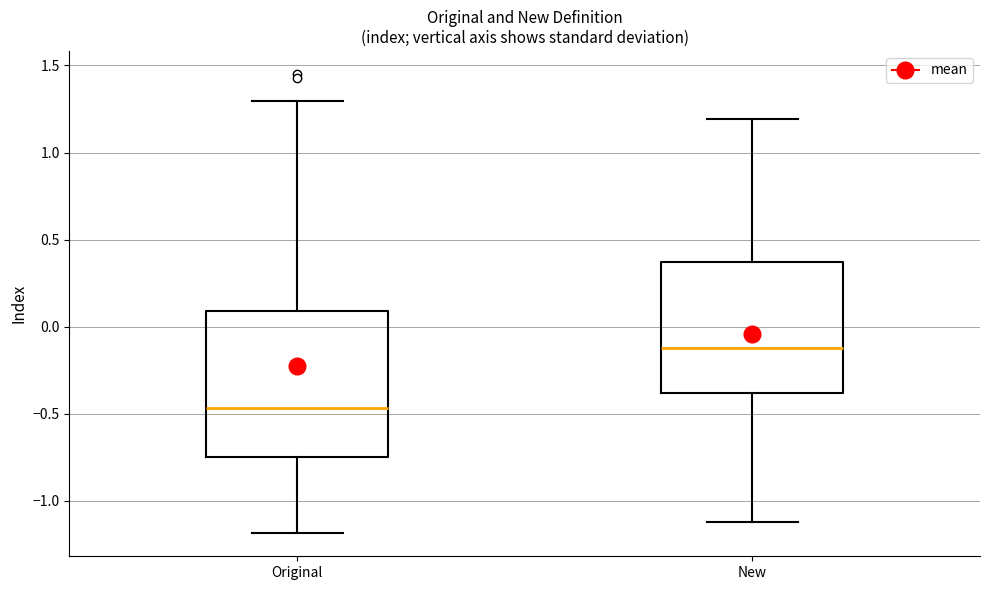

Where is the lower edge of the box for Original on the y-axis? The values are not printed on the chart, so give them approximately, as read against the axis.

-0.75